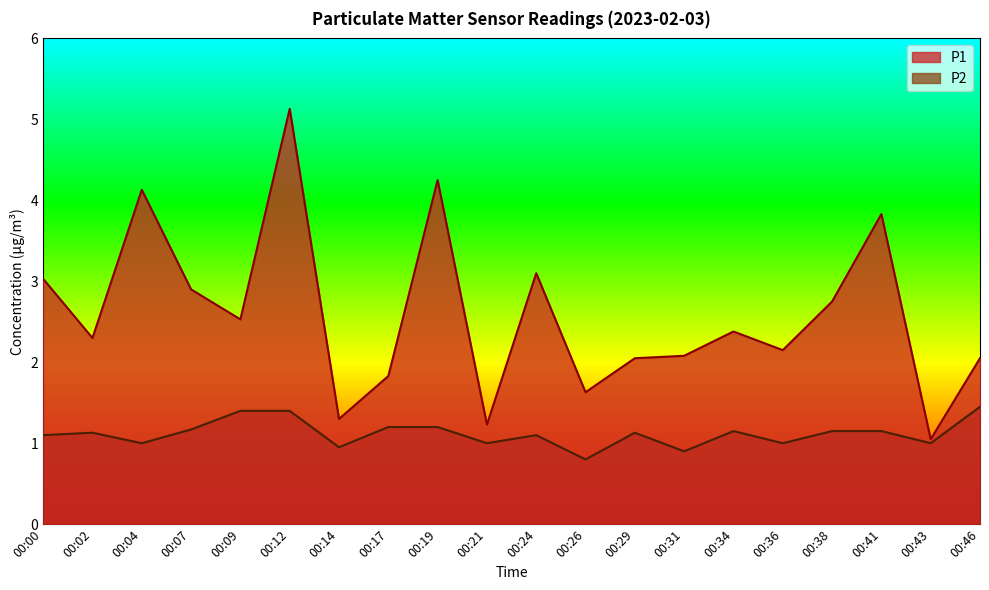

Reading left to right, transcribe all the data shown in this chart.

P1: 3.0	2.3	4.1	2.9	2.5	5.1	1.3	1.8	4.2	1.2	3.1	1.6	2.0	2.1	2.4	2.1	2.8	3.8	1.1	2.0
P2: 1.1	1.1	1.0	1.2	1.4	1.4	0.9	1.2	1.2	1.0	1.1	0.8	1.1	0.9	1.1	1.0	1.1	1.1	1.0	1.4